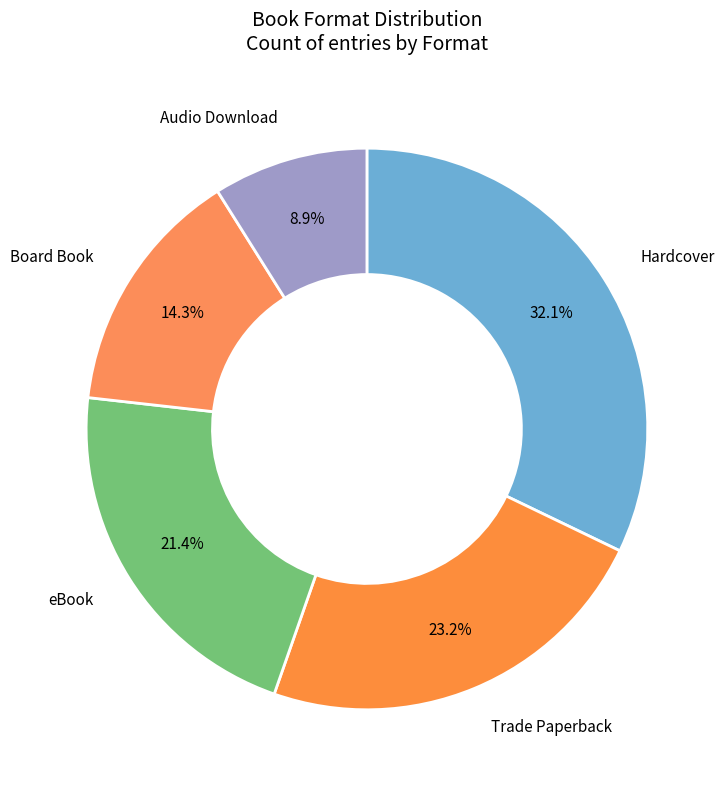

How many segments does this pie chart have?

5